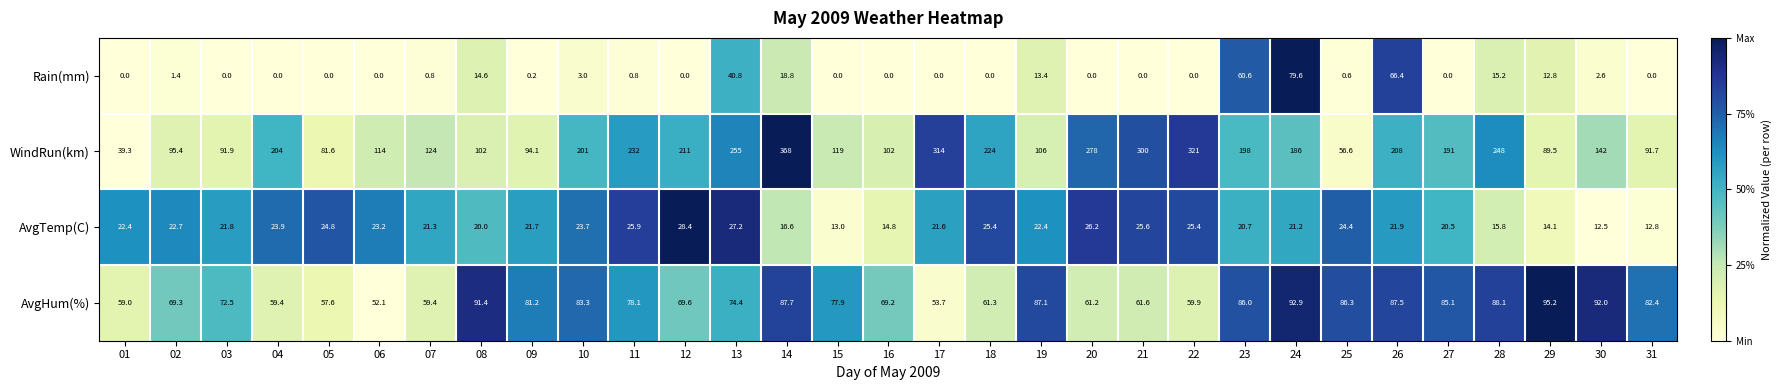

Is it true that Rain(mm) equals -25.0 at 20?

False